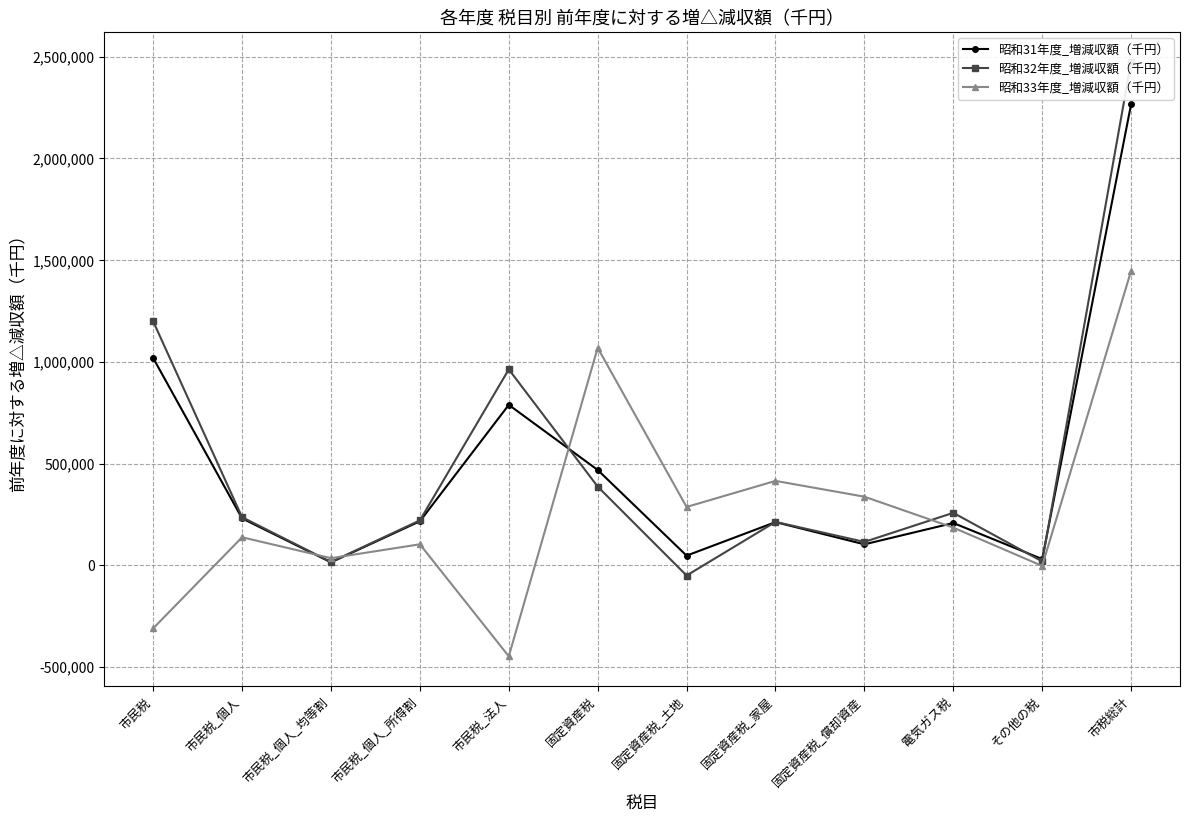

Where do 昭和33年度_増減収額（千円） and 昭和32年度_増減収額（千円） first cross each other?

市民税_個人 and 市民税_個人_均等割